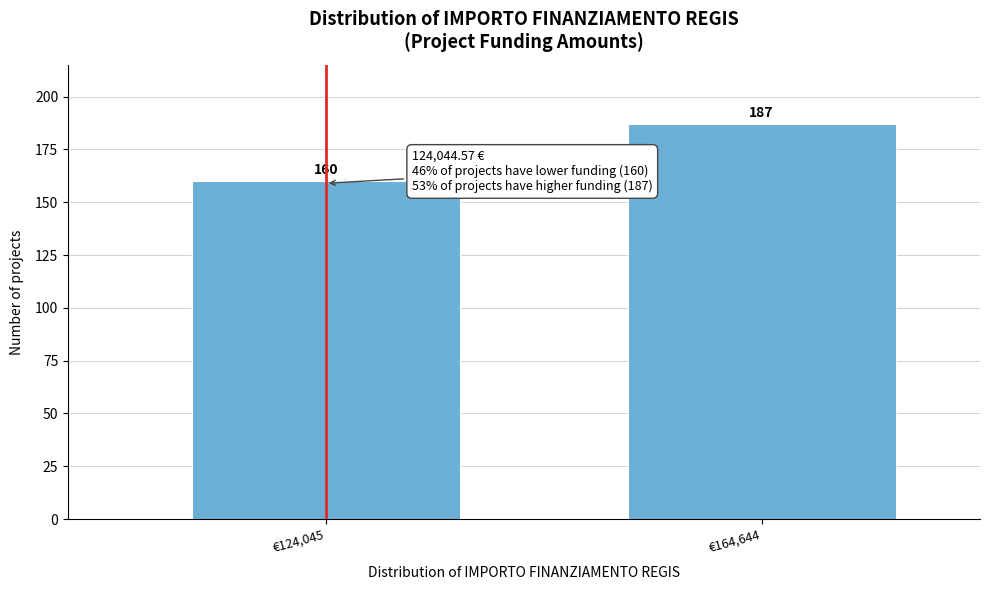

Reading left to right, extract all data points from this chart.

€124,045=160	€164,644=187